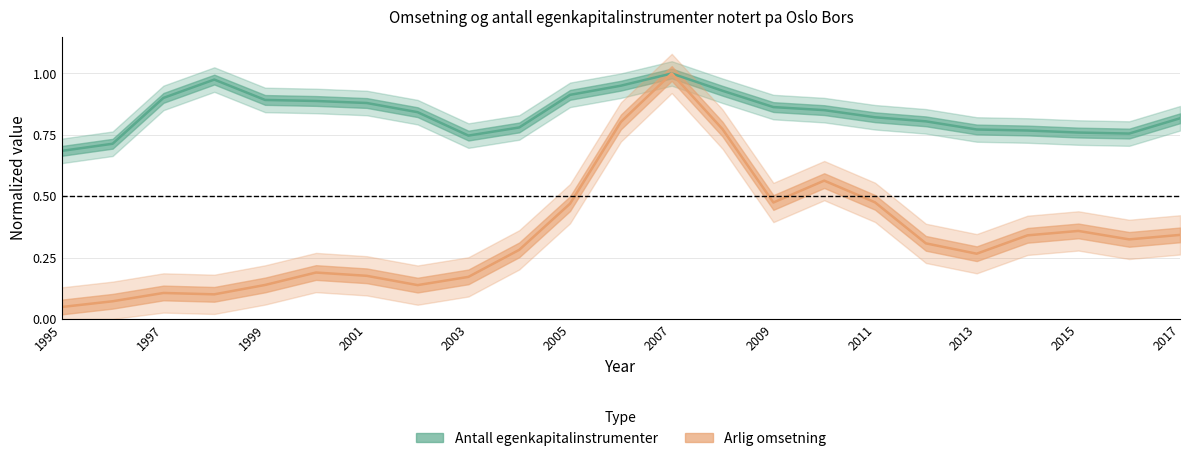

Which series has the largest total across all categories?

Antall egenkapitalinstrumenter